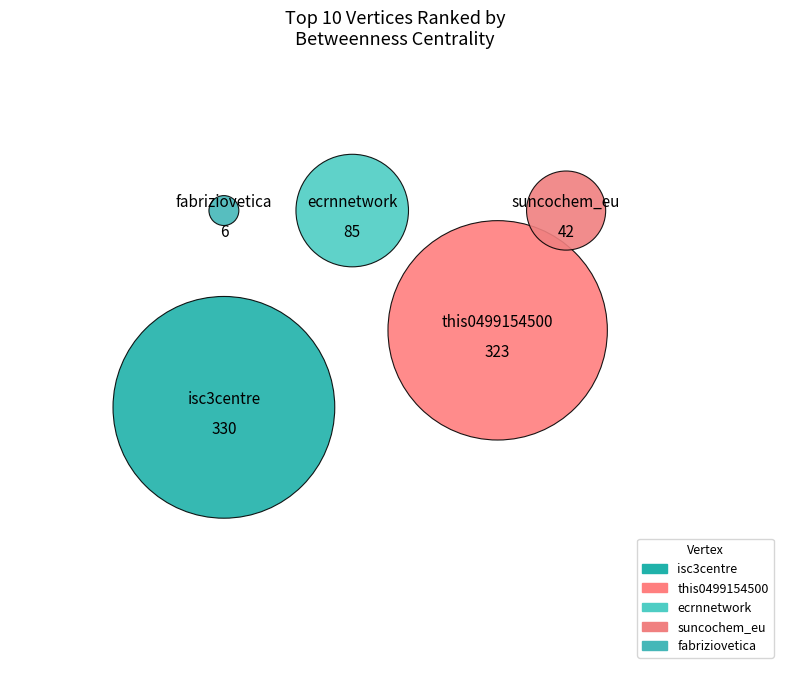

To the nearest percent, what is the combined percentage of isc3centre and this0499154500?

83%